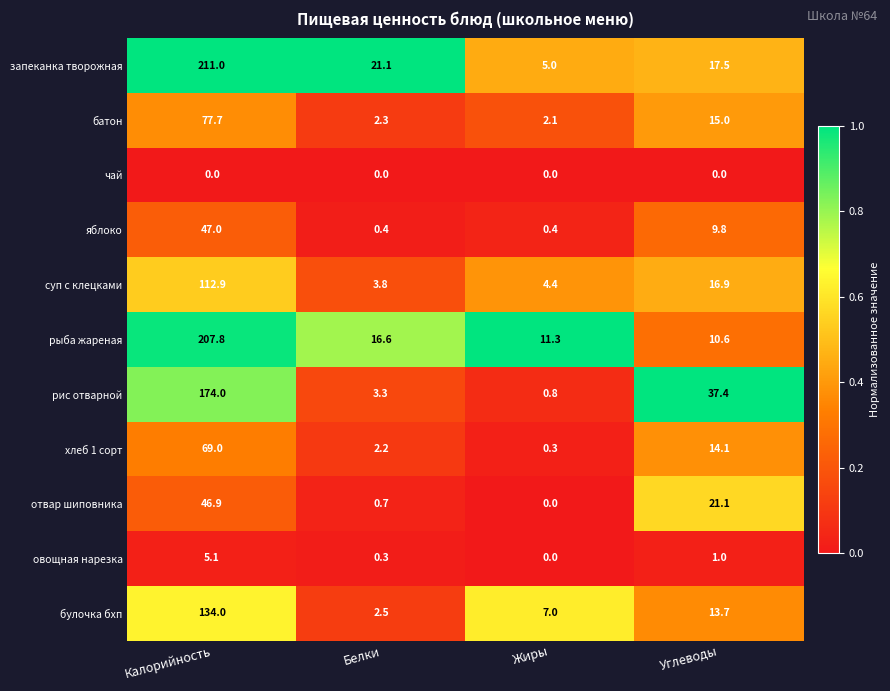

Which series has the largest total across all categories?

запеканка творожная